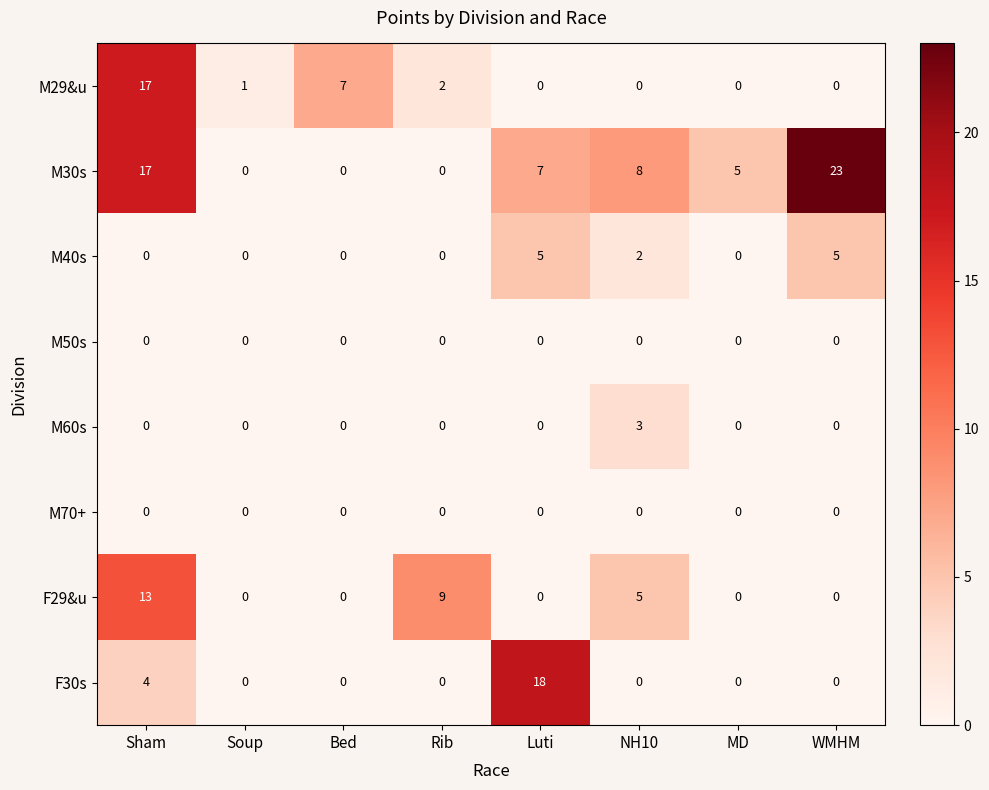

What is the spread (max minus min) of values at Rib?

9